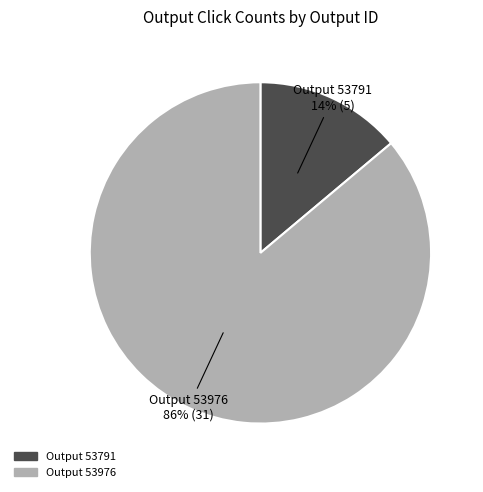

Does any single category account for the majority?

Yes